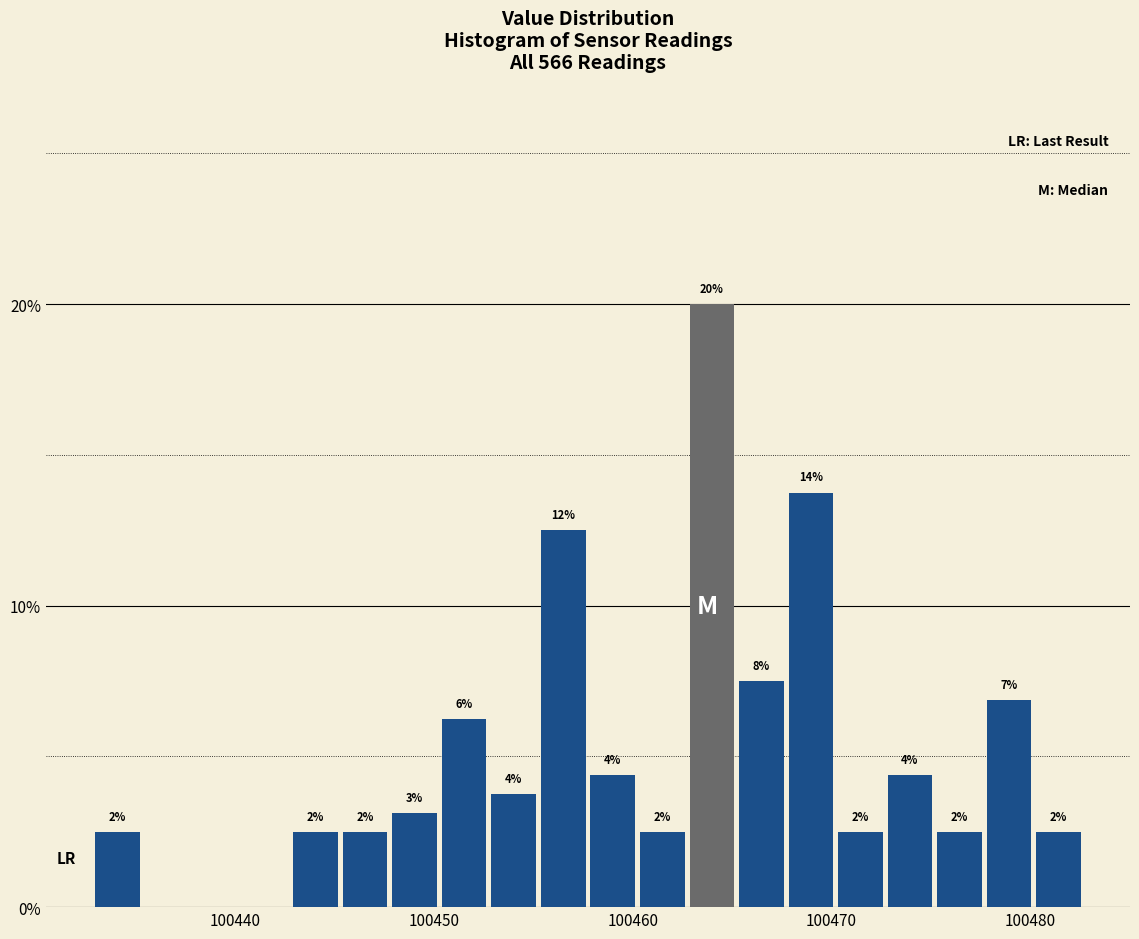

Around what value on the x-axis is the tallest bar? Give the approximate position of its centre, as read against the axis.

100464